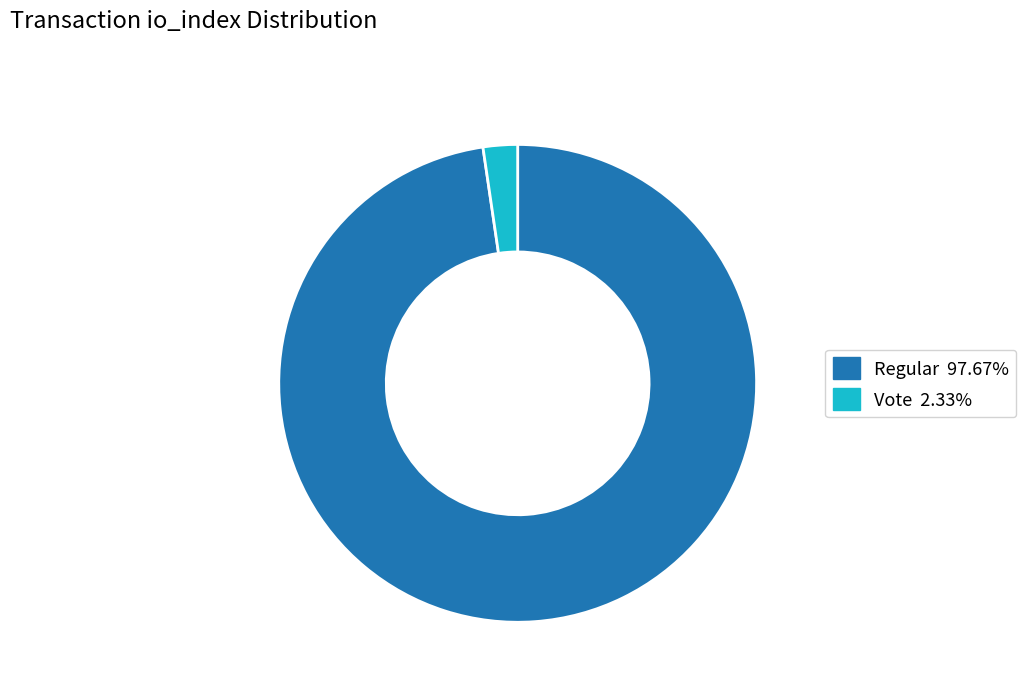

Does any single category account for the majority?

Yes